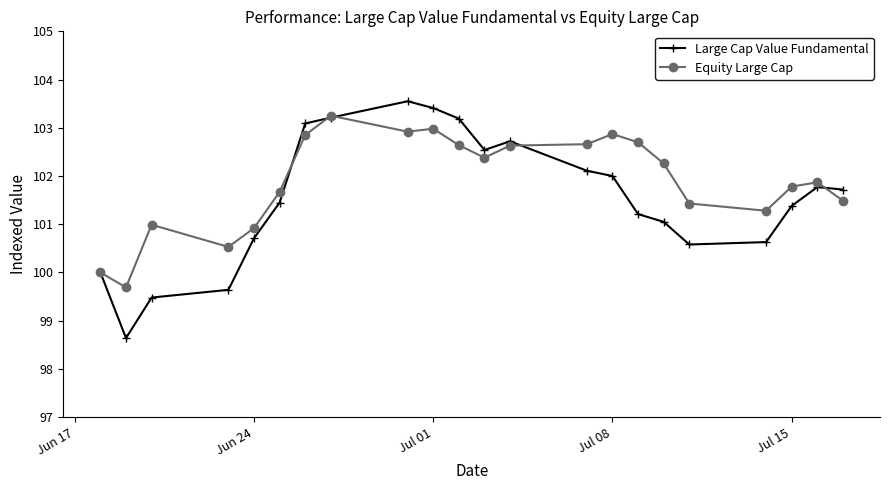

In Equity Large Cap, how many points are higher than both neighbors (excluding endpoints)?

5